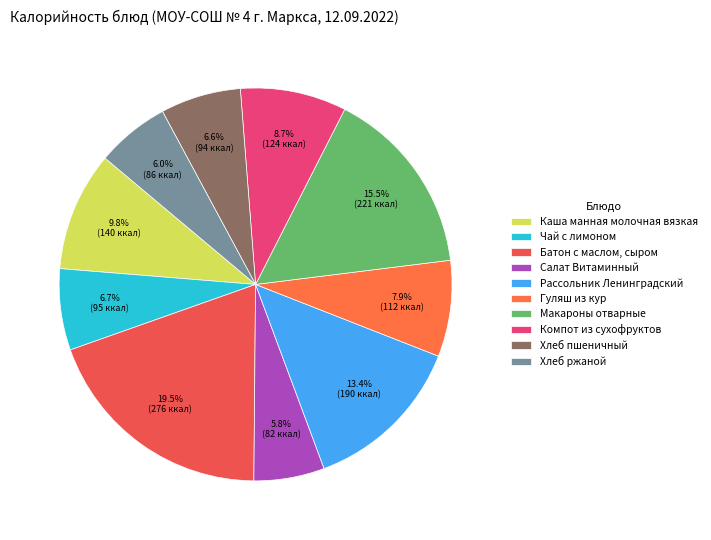

Count the number of slices in the pie.

10